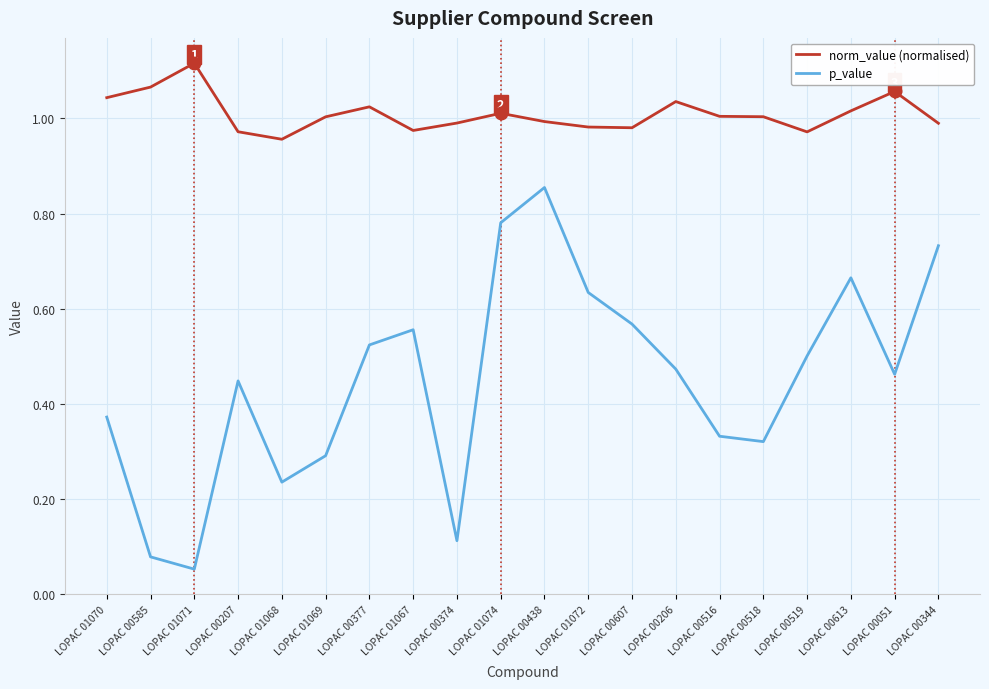

What position from the left is LOPAC 00518?

16